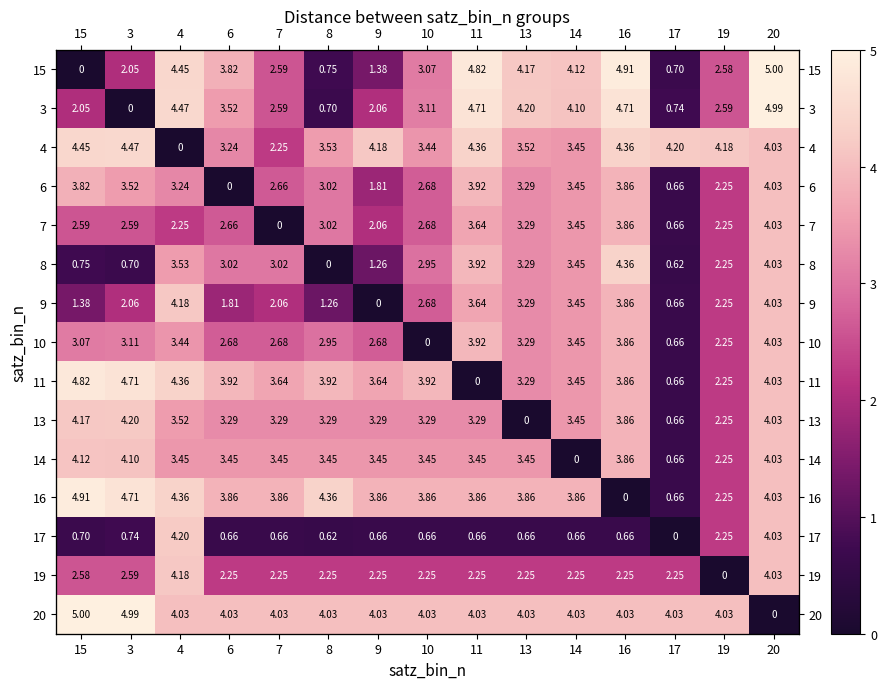

Which has a higher value, 17 or 8?

8